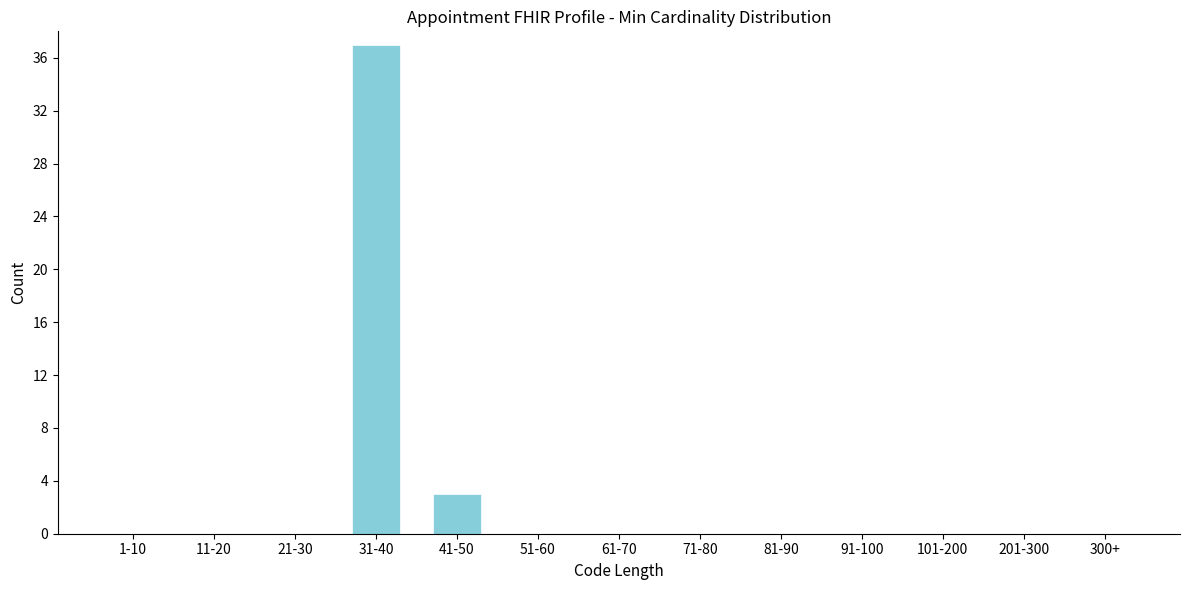

Reading left to right, extract all data points from this chart.

1-10=0	11-20=0	21-30=0	31-40=37	41-50=3	51-60=0	61-70=0	71-80=0	81-90=0	91-100=0	101-200=0	201-300=0	300+=0